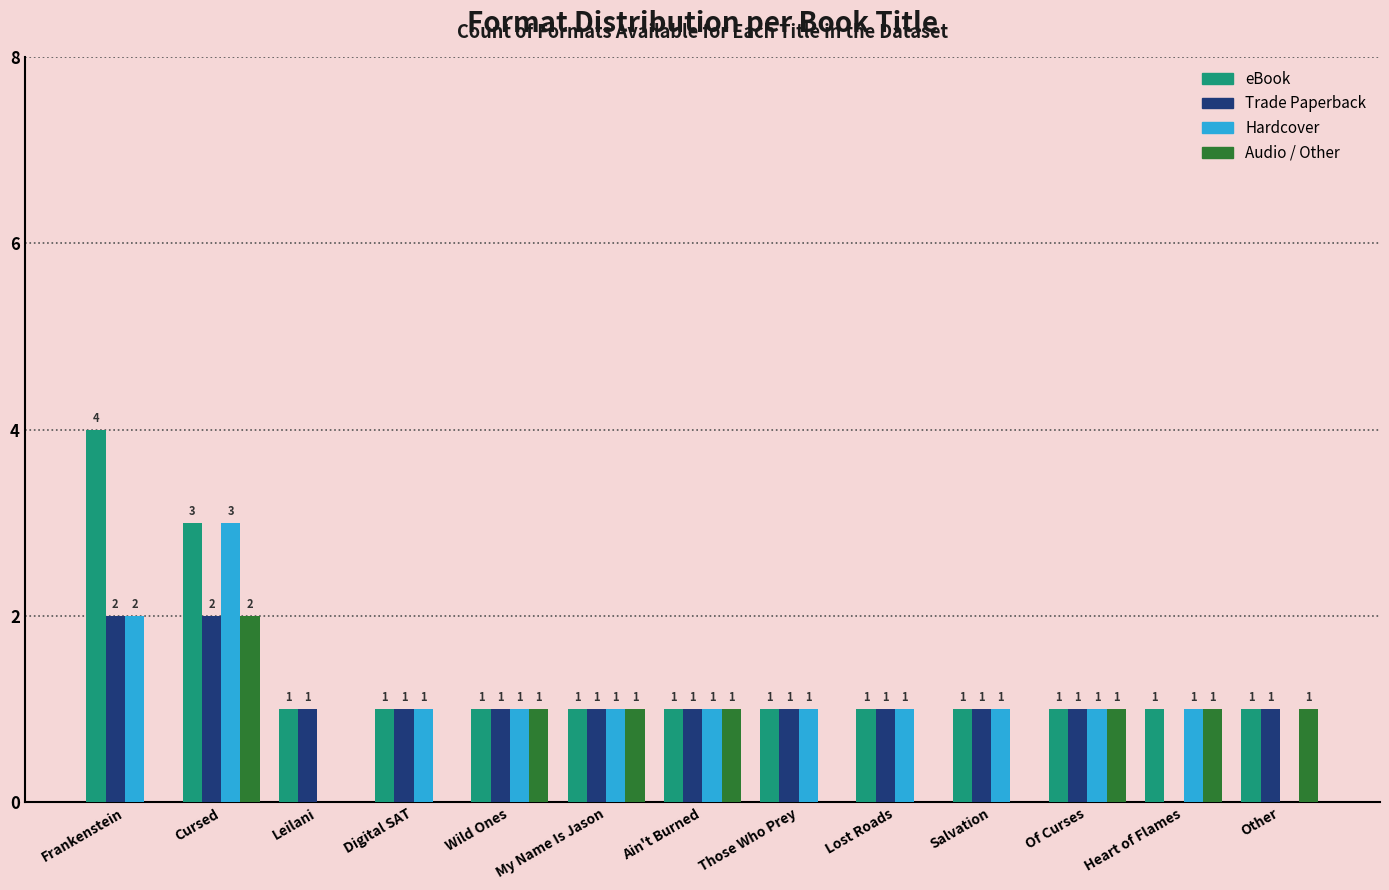

Between Frankenstein and Other, which series saw the biggest shift?

eBook